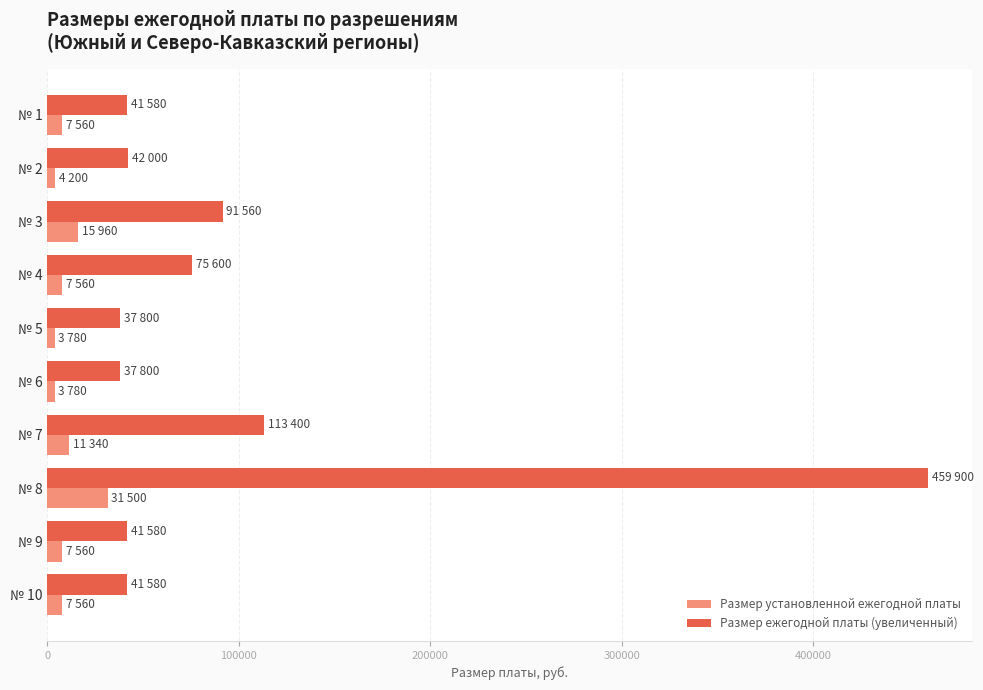

What is the average value of the Размер ежегодной платы (увеличенный) series?

98280